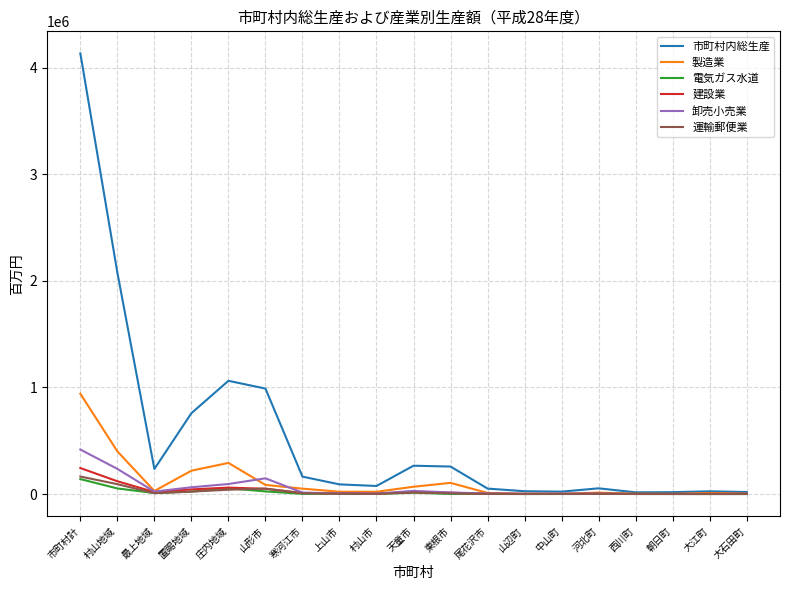

Which series has the widest spread of values?

市町村内総生産